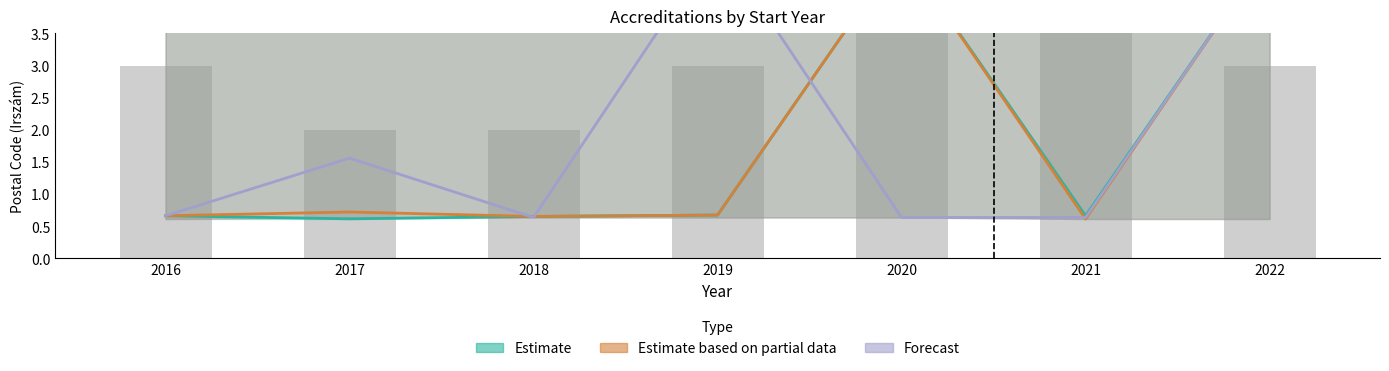

What is the sum of all Estimate based on partial data values?

12.9